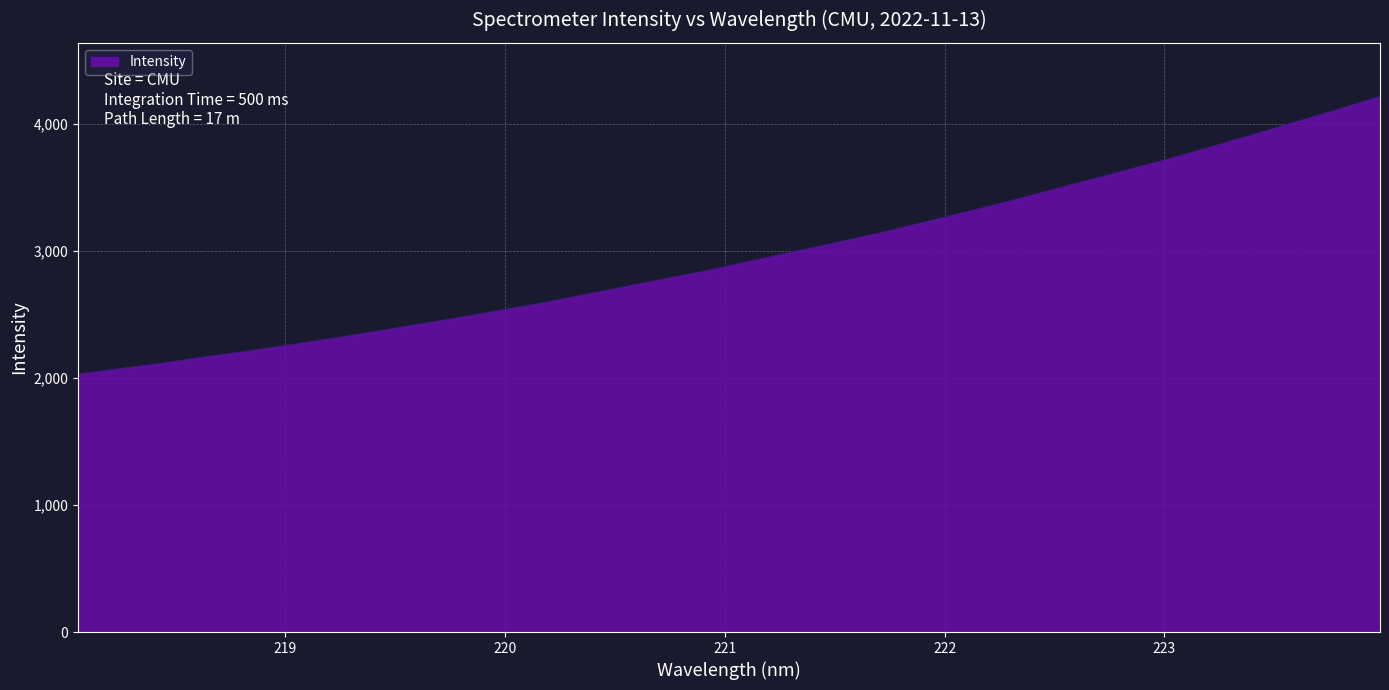

What is the smallest value displayed?

2031.1